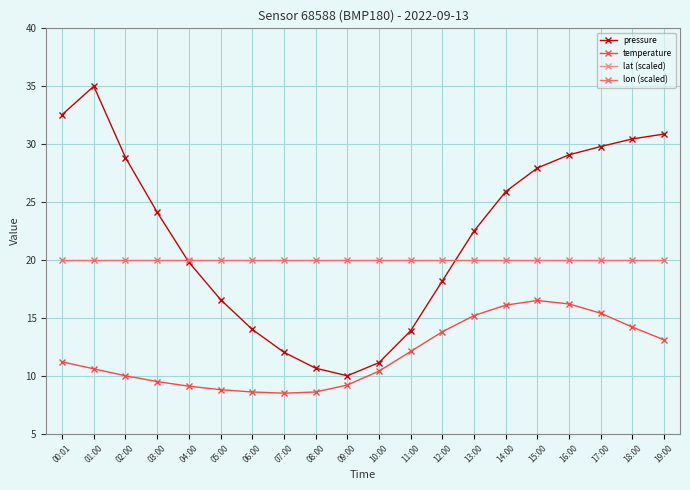

What is the spread (max minus min) of values at 01:00?

52.2